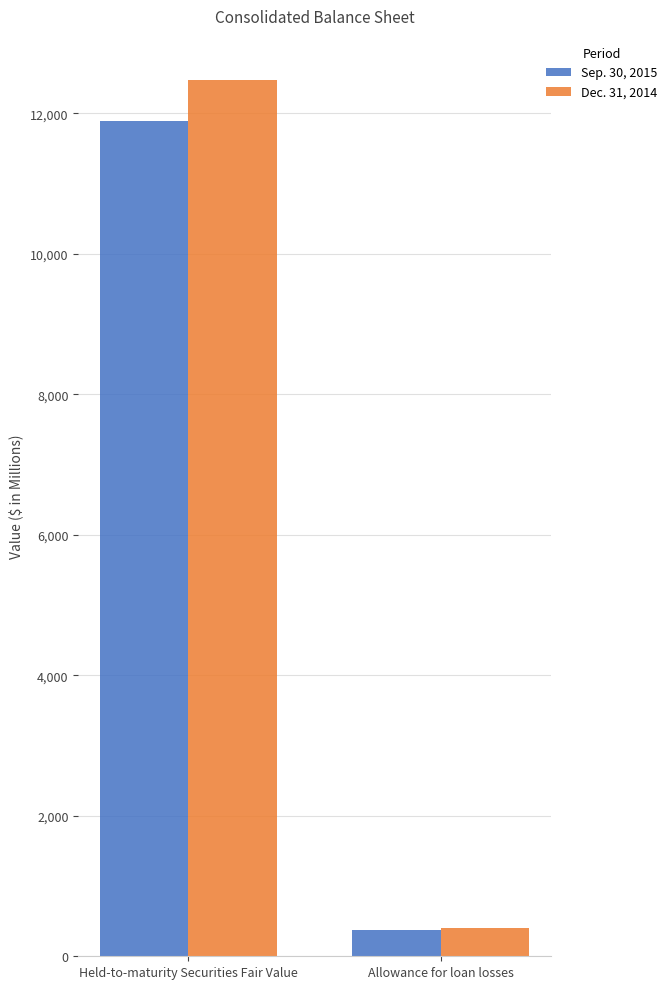

Reading right to left, extract all data points from this chart.

Sep. 30, 2015: Allowance for loan losses=376	Held-to-maturity Securities Fair Value=11883
Dec. 31, 2014: Allowance for loan losses=404	Held-to-maturity Securities Fair Value=12476